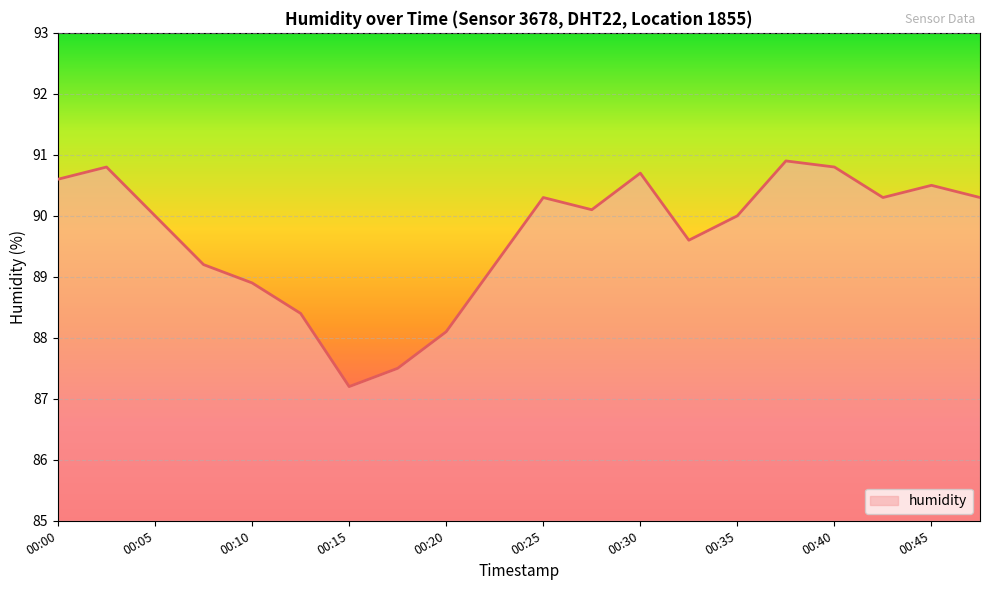

True or false: there are more than 0 points higher than both neighbors.

True